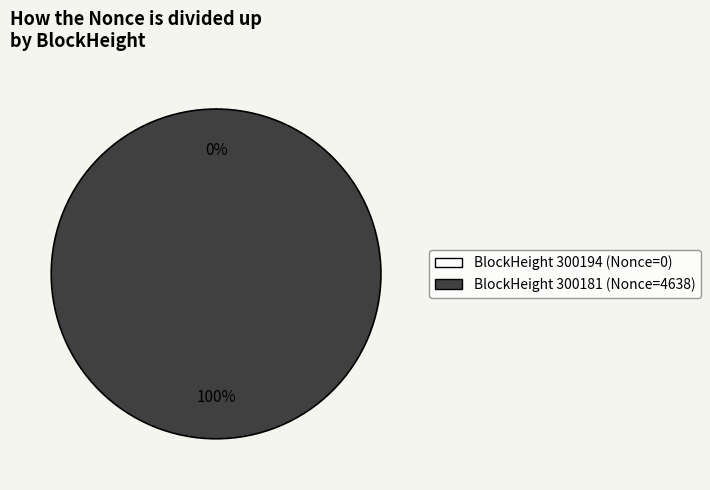

To the nearest percent, what is the difference between the largest and smallest slice percentages?

100%